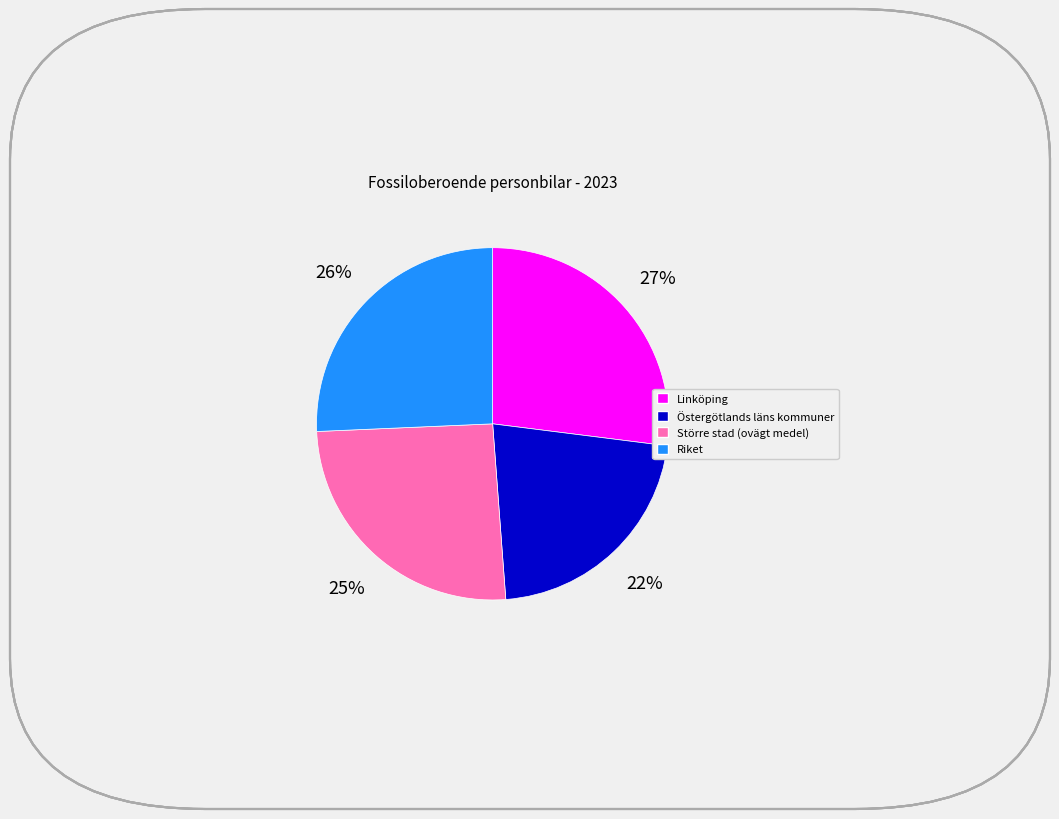

Does Större stad (ovägt medel) represent more than half of the total?

No